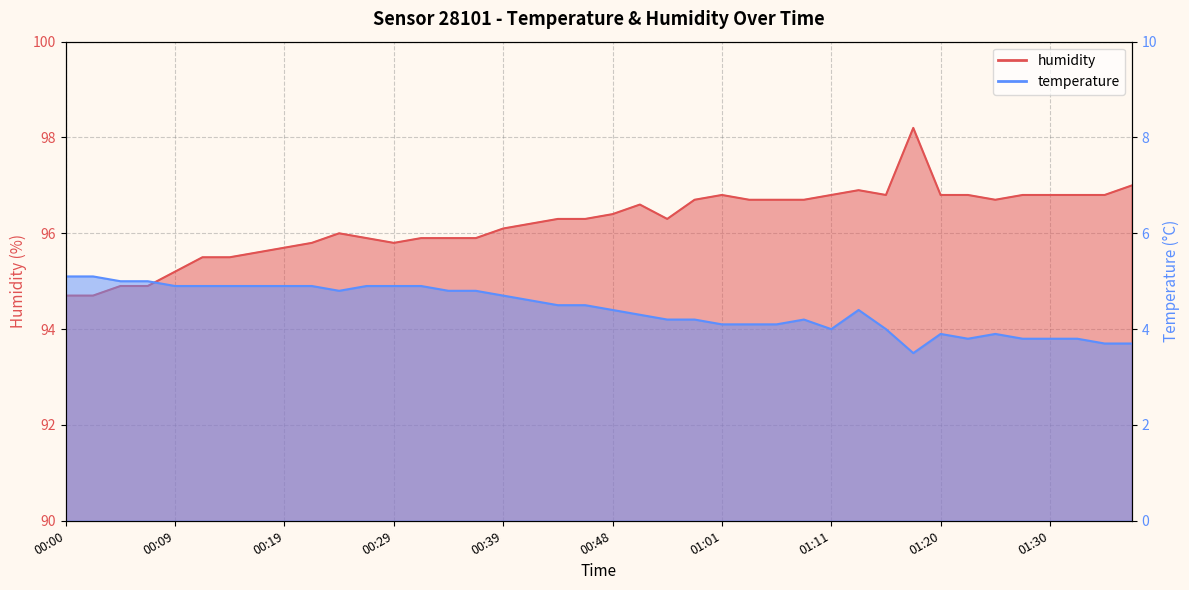

True or false: humidity has a value of 157.5 at 00:29.

False